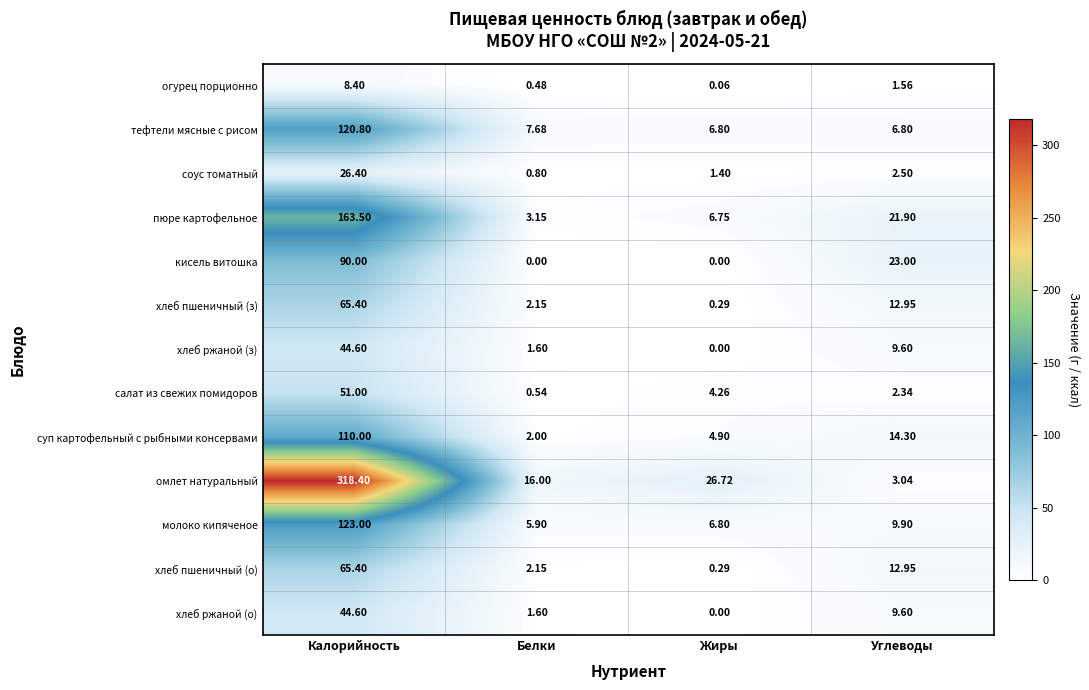

Which series has the widest spread of values?

омлет натуральный